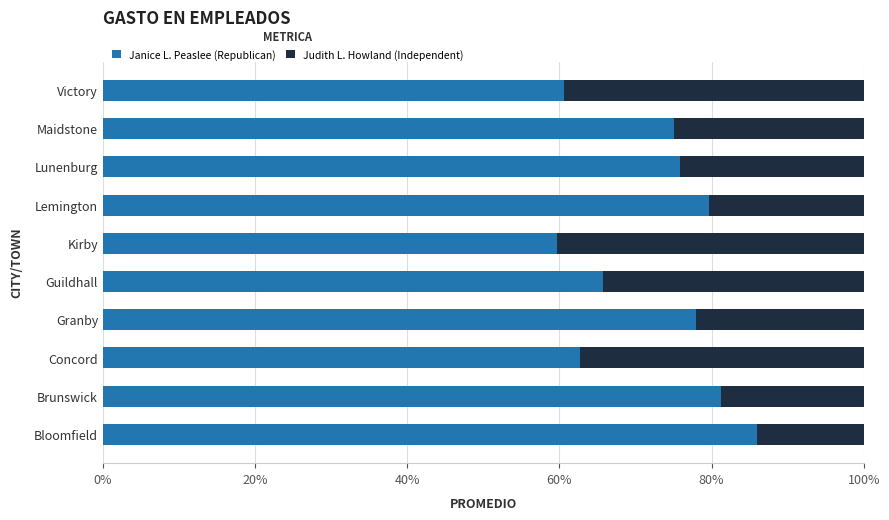

The Janice L. Peaslee (Republican) series shows 88.3 at Kirby. True or false?

False